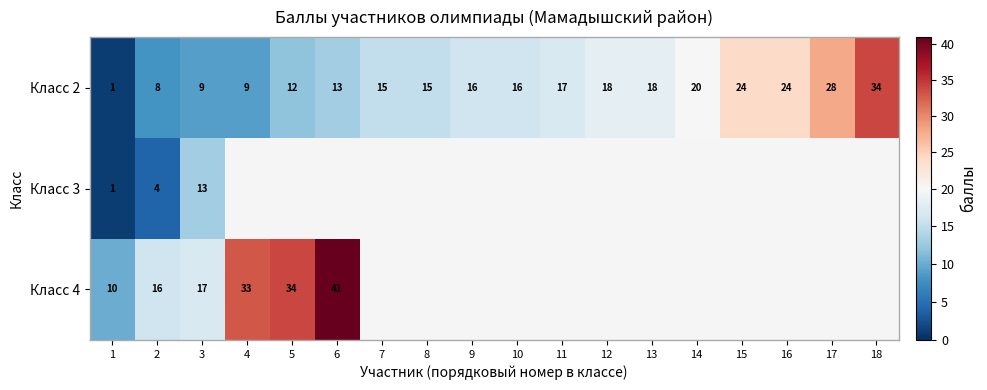

Count the number of categories in the chart.

18